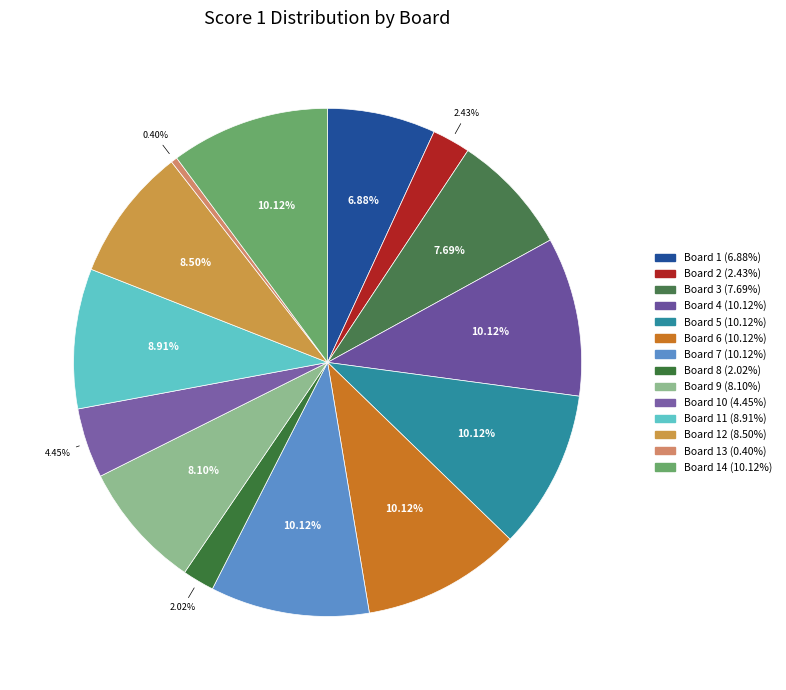

How many segments does this pie chart have?

14